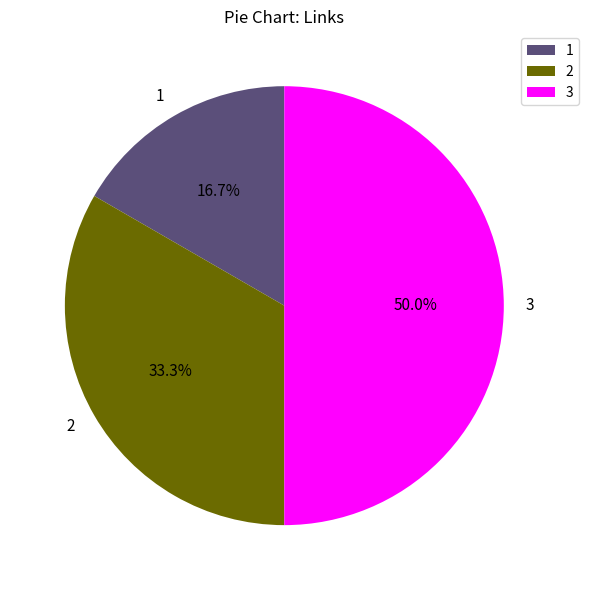

How many slices are in this pie chart?

3